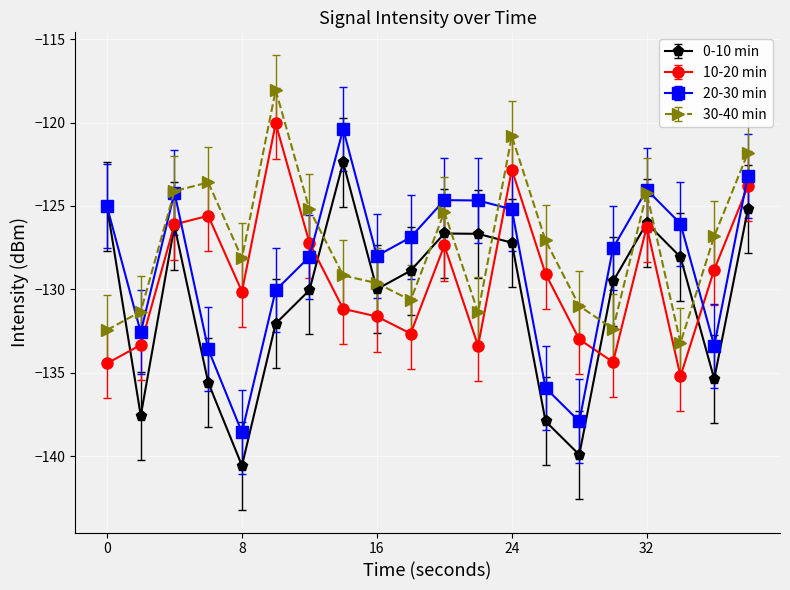

True or false: 0-10 min and 30-40 min cross at least once.

True